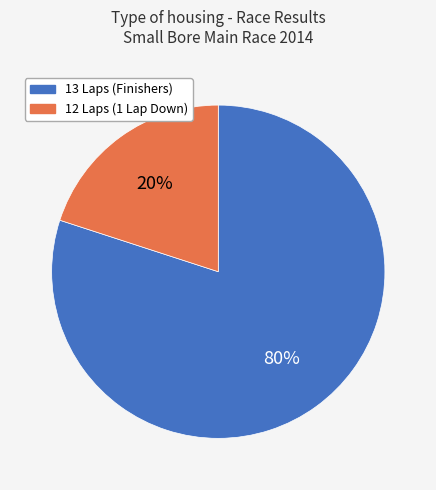

To the nearest percent, what is the difference between the largest and smallest slice percentages?

60%